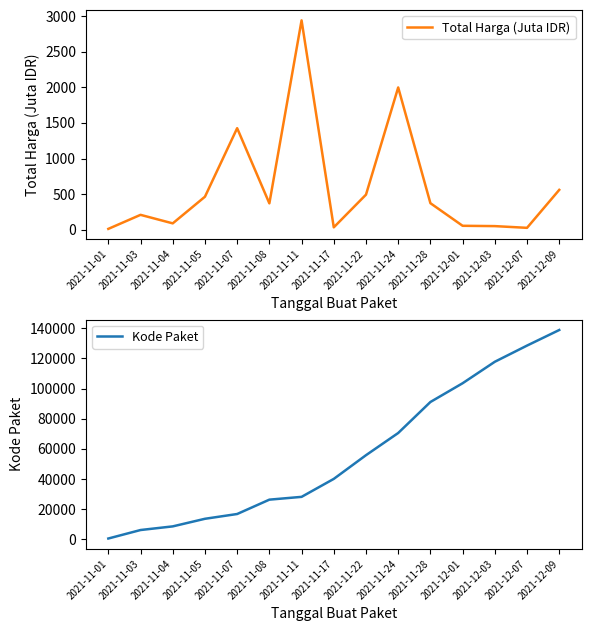

True or false: Kode Paket and Total Harga (Juta IDR) cross at least once.

False